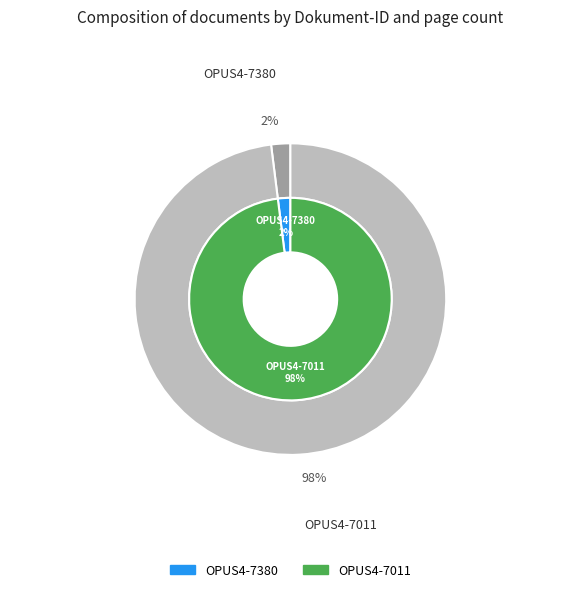

Is there a majority slice in this chart?

Yes